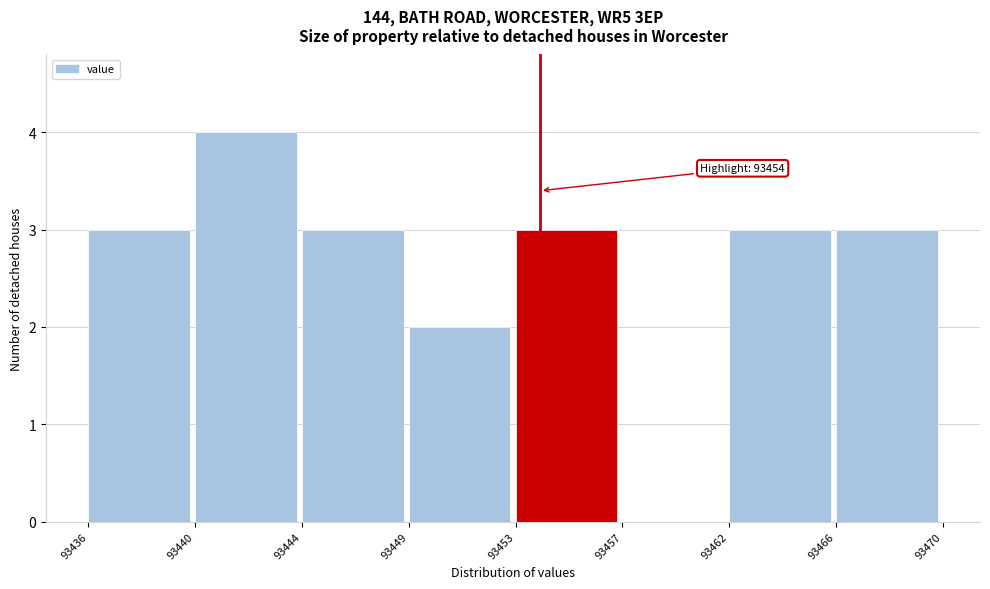

Reading right to left, extract all data points from this chart.

93466=3	93462=3	93457=0	93453=3	93449=2	93444=3	93440=4	93436=3